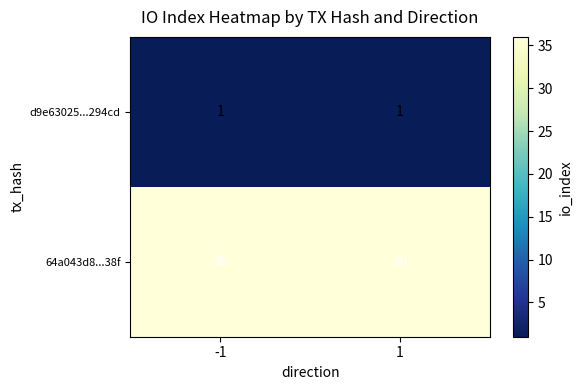

Reading left to right, what are all the values shown in this chart?

d9e63025...294cd: -1=1	1=1
64a043d8...38f: -1=36	1=36